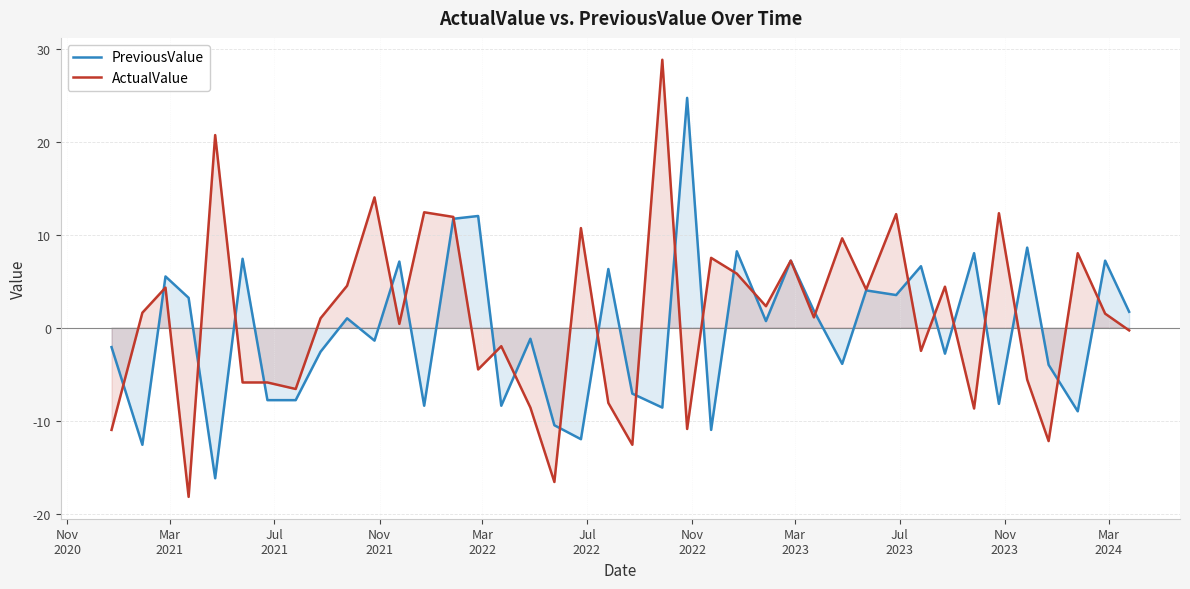

Rank the series by their maximum value, from highest to lowest.

ActualValue, PreviousValue